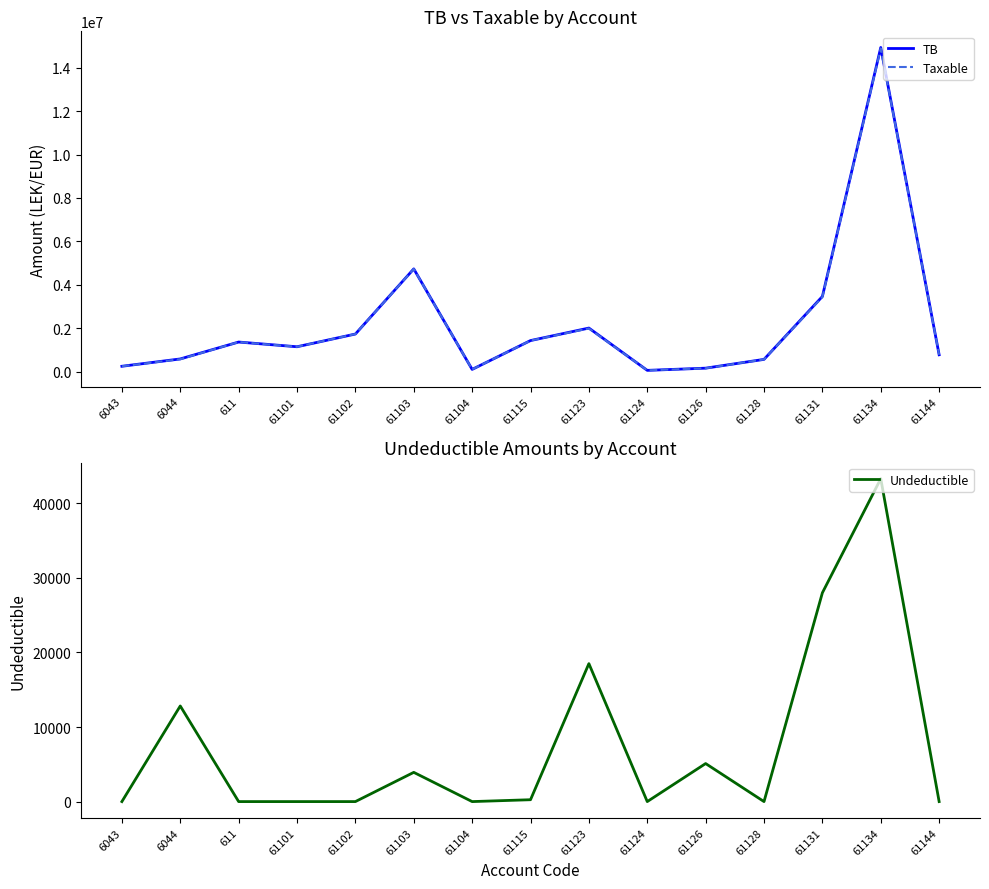

What is the average value of the Undeductible series?

7459